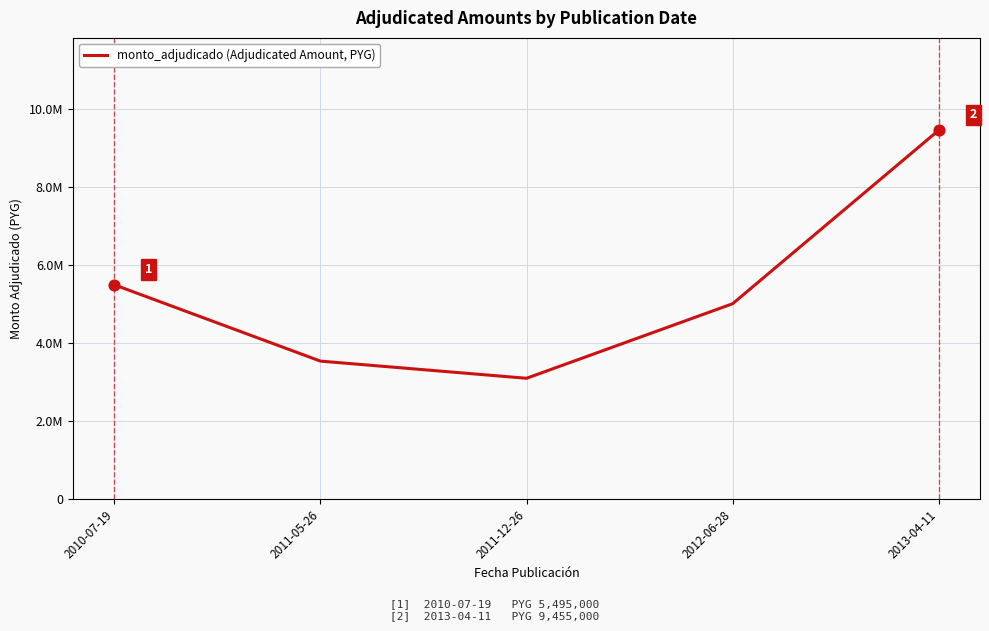

Between 2011-12-26 and 2012-06-28, which is larger?

2012-06-28